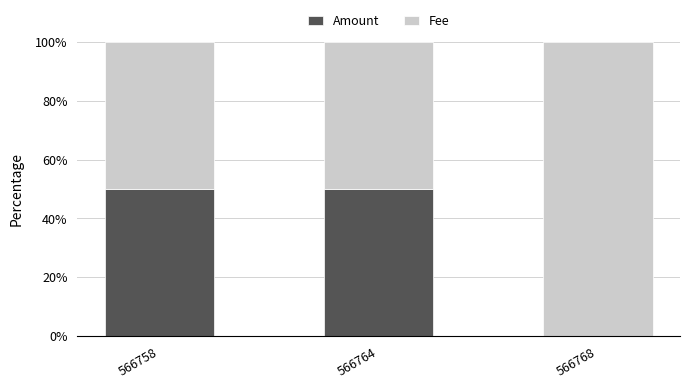

Are the bars horizontal?

No